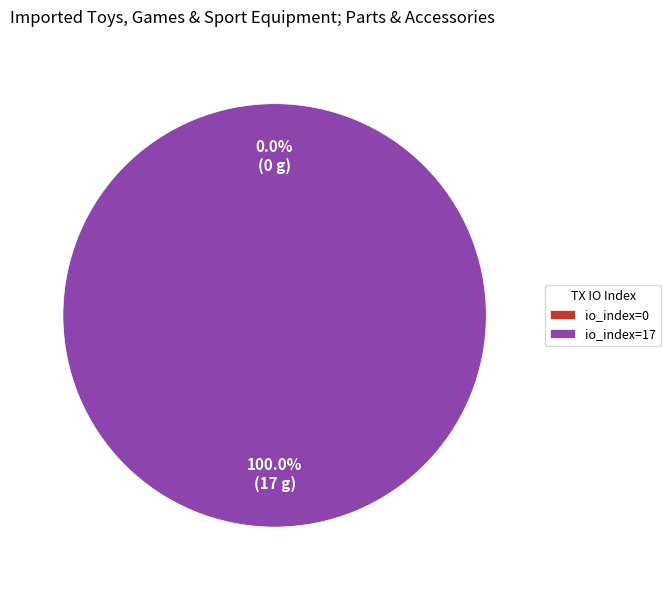

Which slice is the smallest?

io_index=0